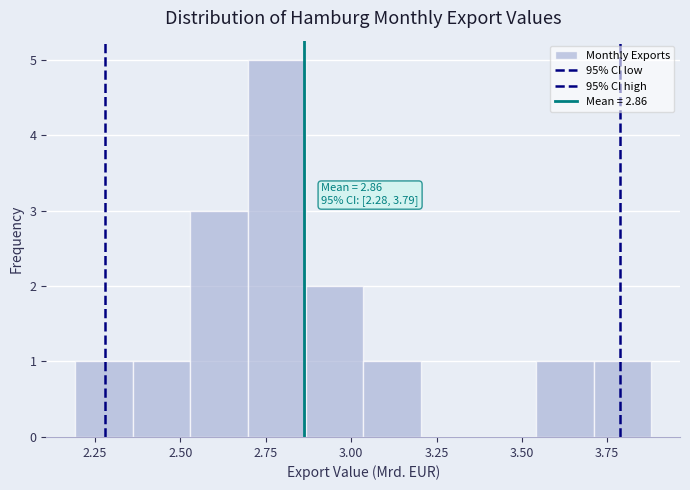

Read against the x-axis, roughly where is the centre of the tallest bar?

2.80